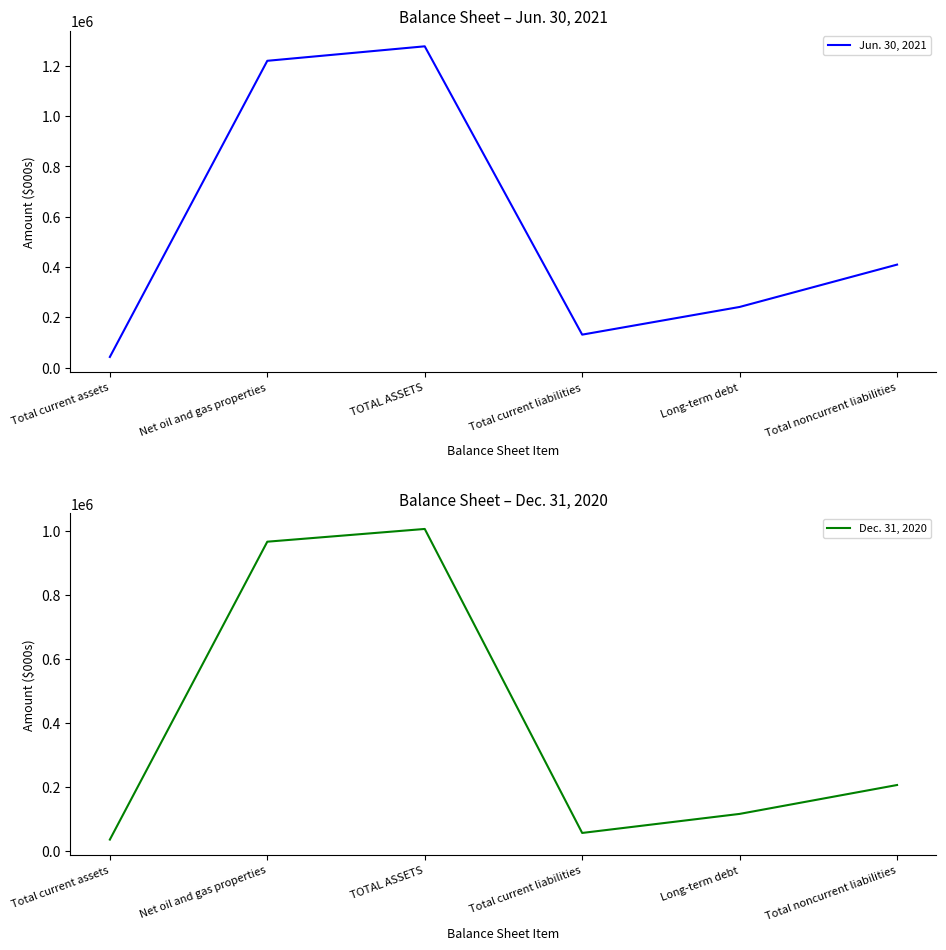

What is the label of the 3rd point from the left?

TOTAL ASSETS